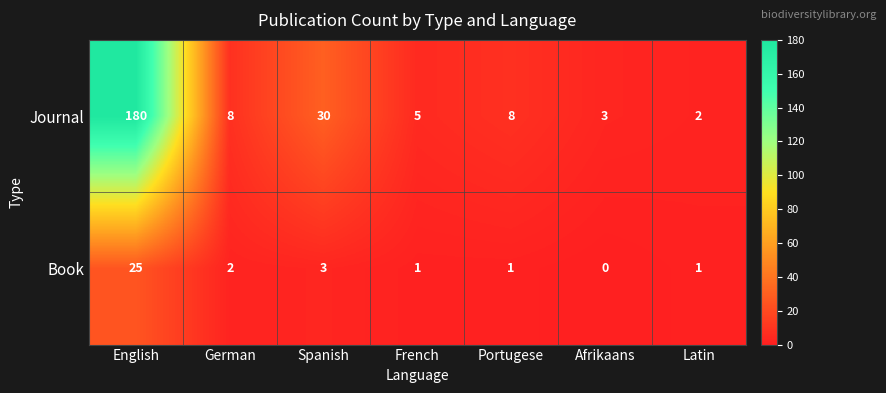

What is the difference between the maximum and second lowest values in the Book series?

24